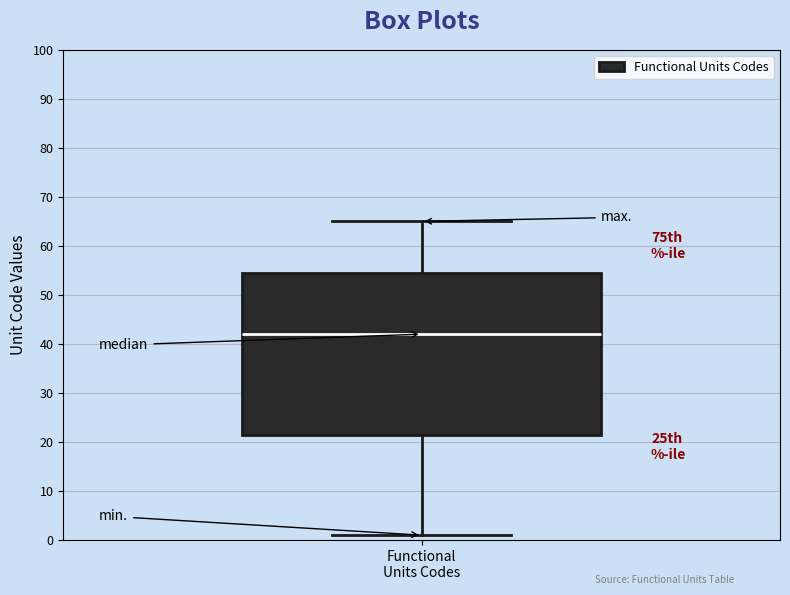

Read this box plot against the y-axis: the position of the median line, the range covered by the box, and the ends of both whiskers. The values are not printed on the chart, so give them approximately, as read against the axis.

median 42, box 22 to 55, whiskers 1 to 65